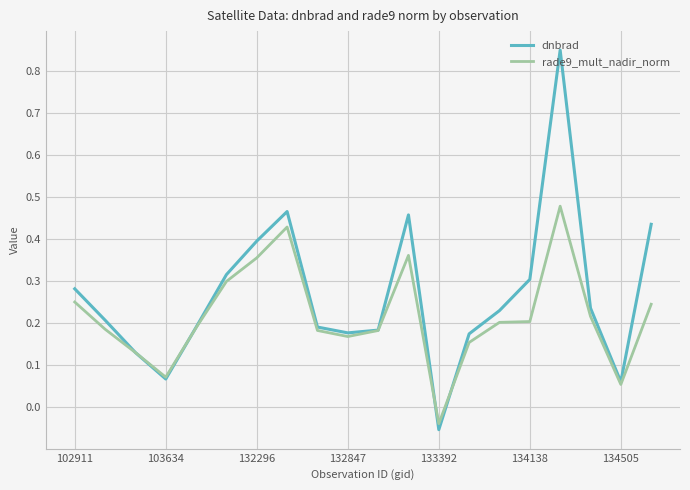

Which series has the largest total across all categories?

dnbrad